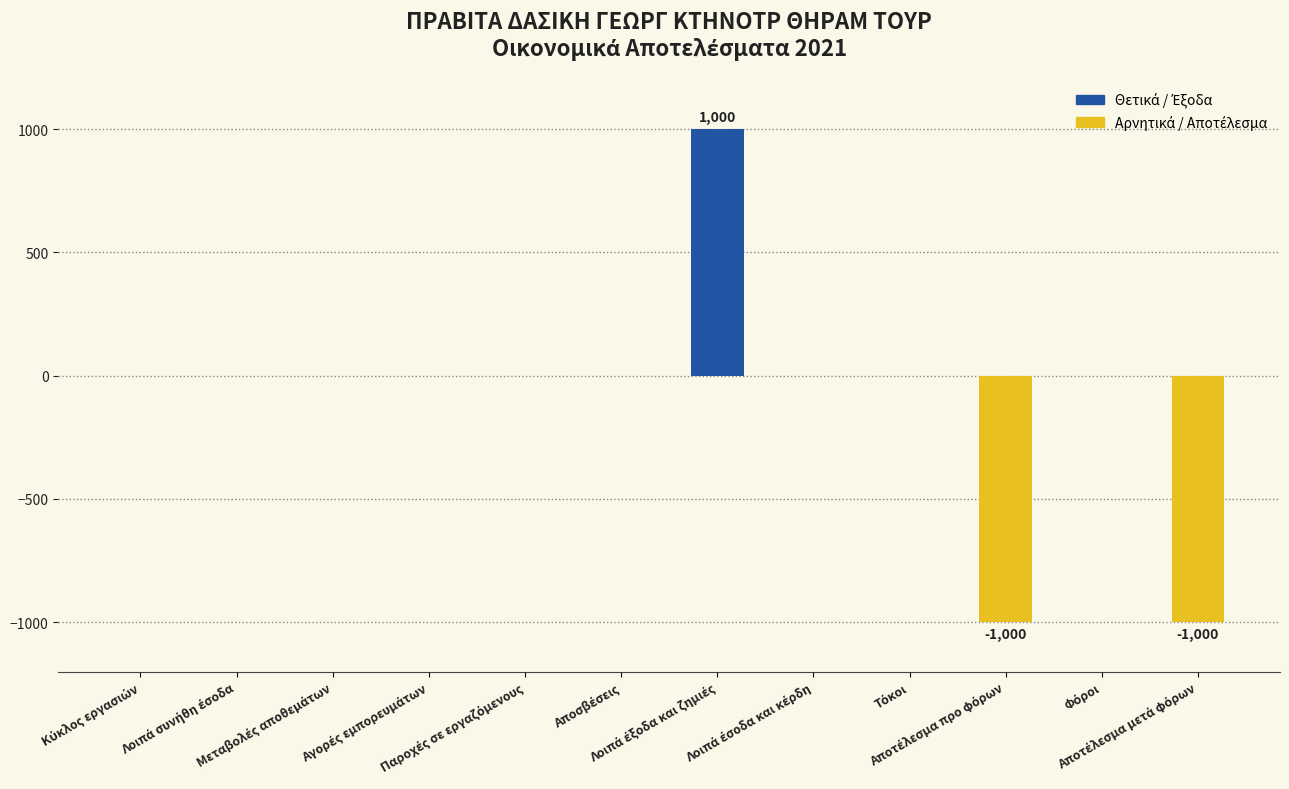

What is the sum of all values?

-1000